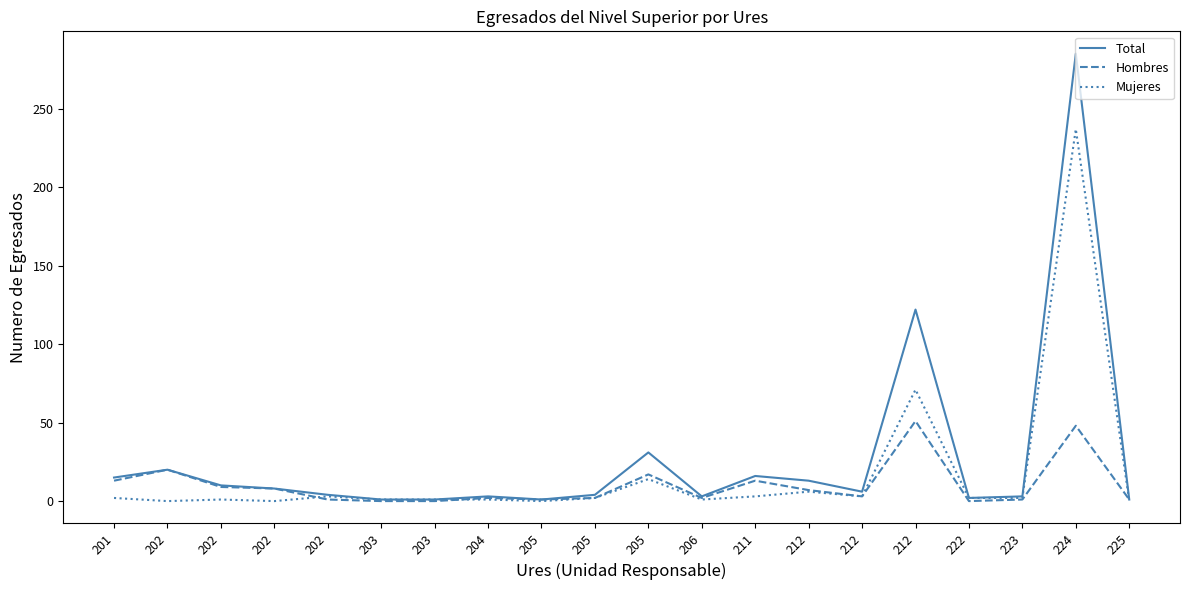

What are all the series names shown in the legend?

Total, Hombres, Mujeres